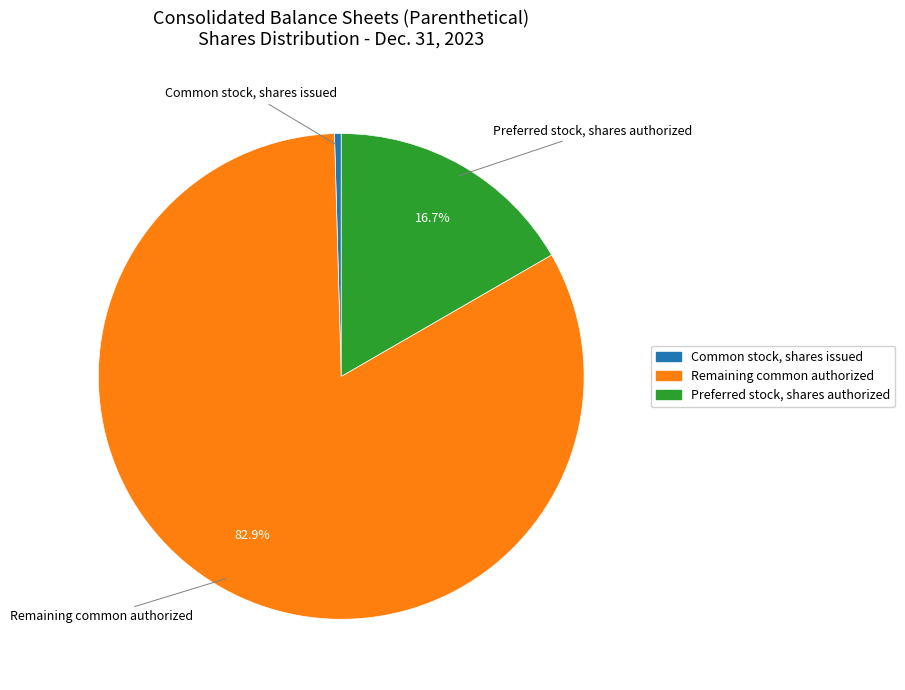

Is there a majority slice in this chart?

Yes